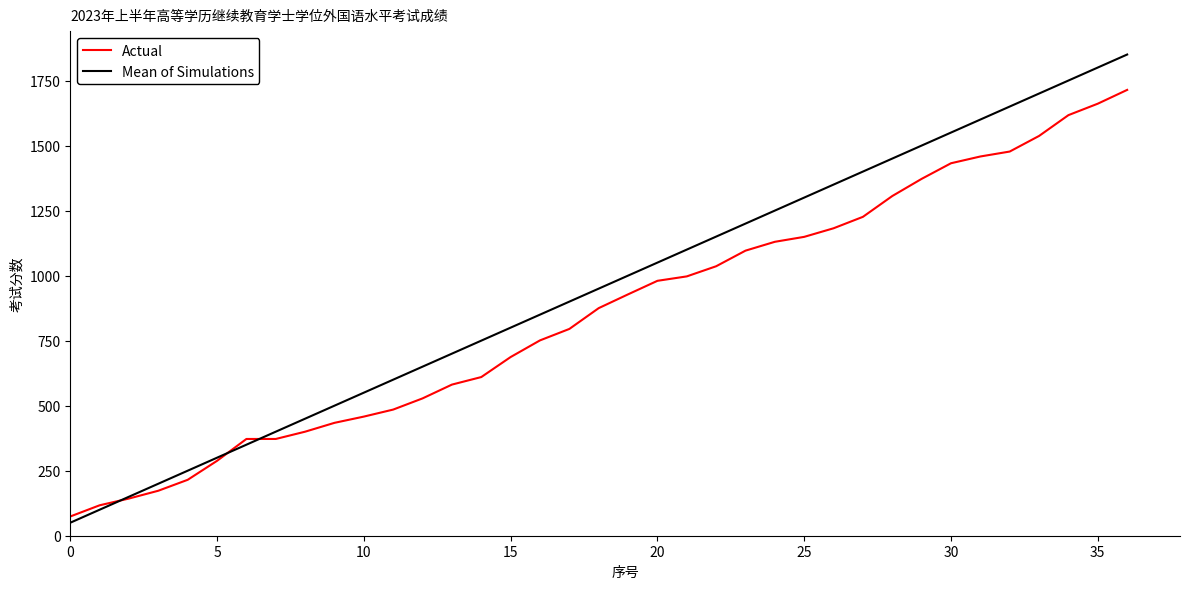

What is the smallest value displayed?

50